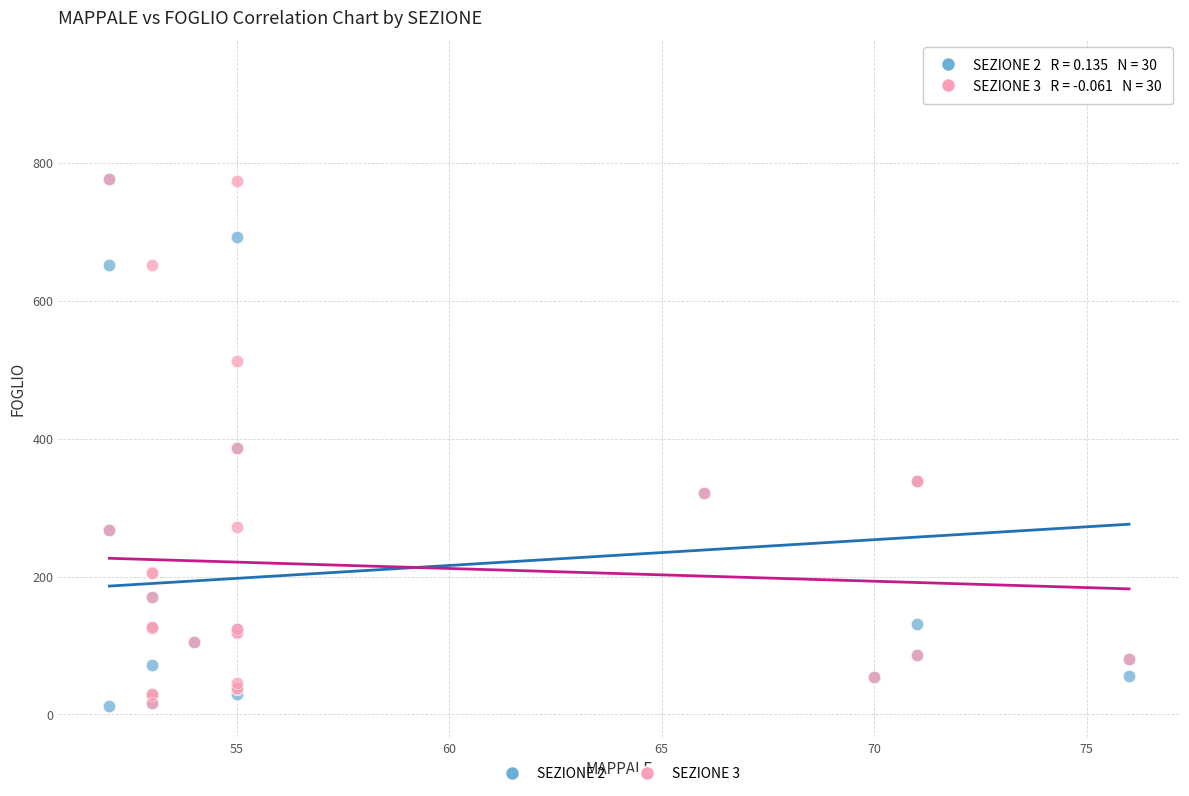

Which series has the largest Y range (max minus min)?

SEZIONE 2